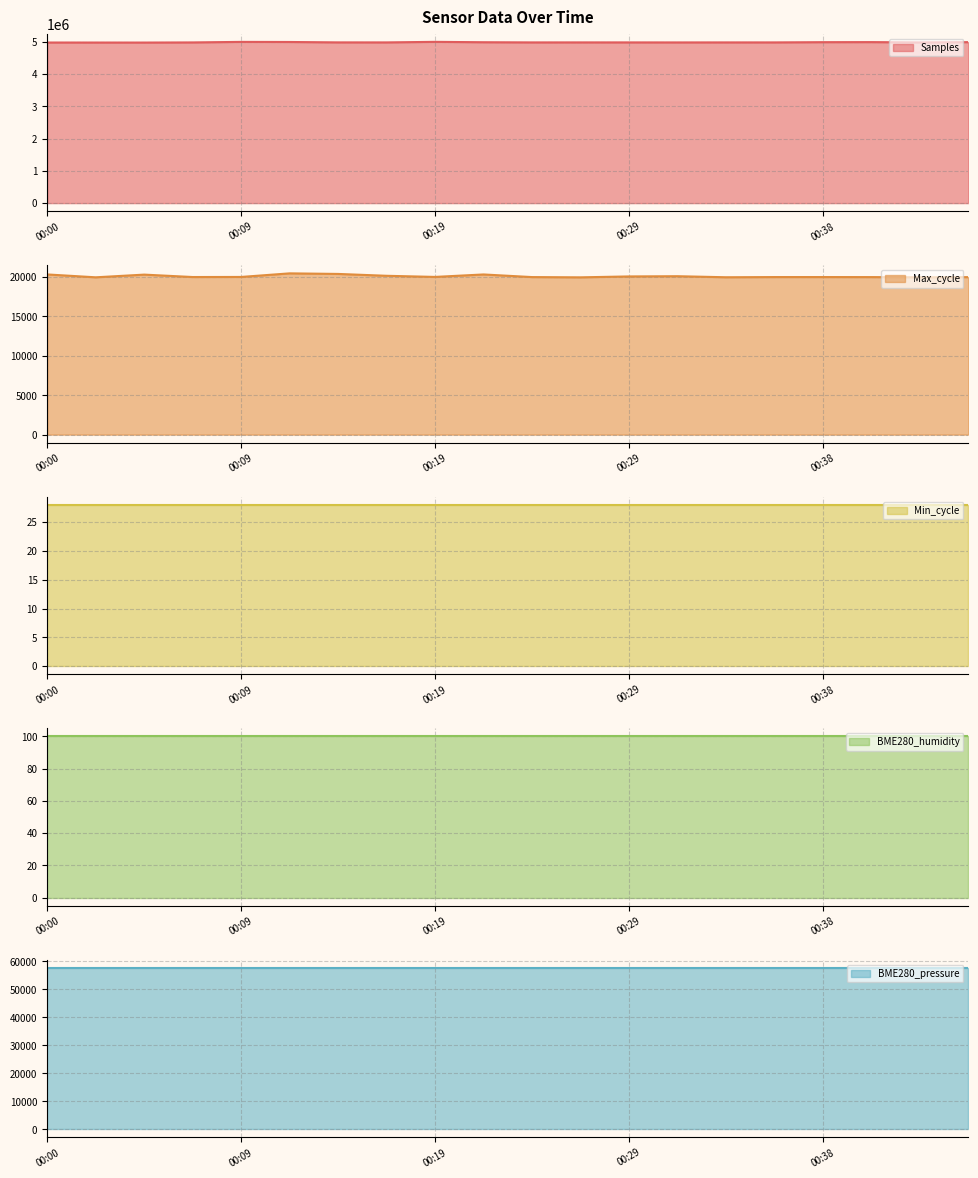

Does the chart have visible grid lines?

Yes